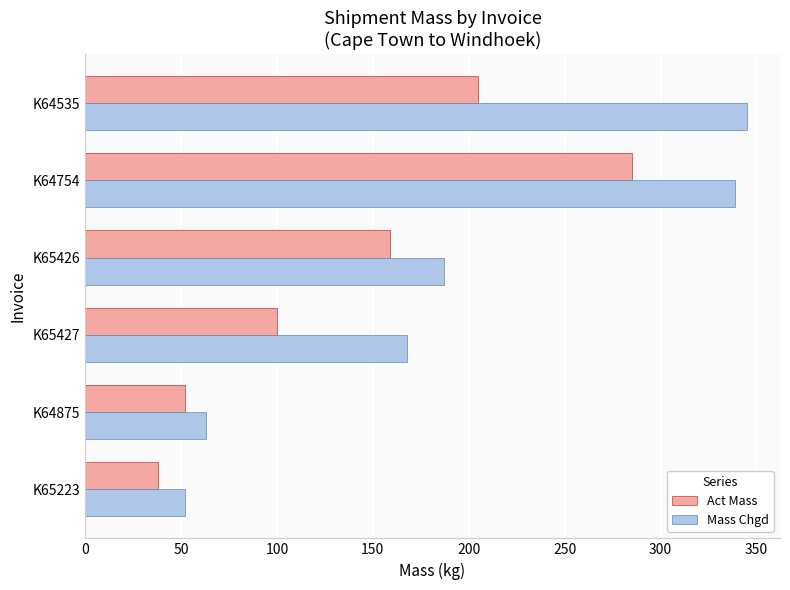

What is the difference between the maximum and second lowest values in the Act Mass series?

233